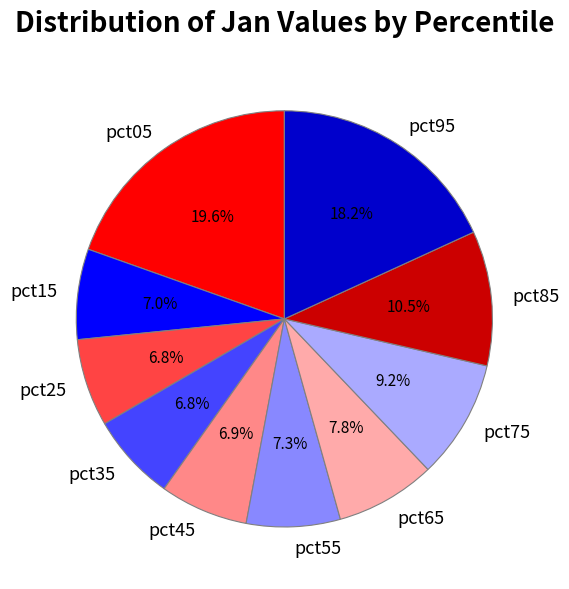

The pct05 slice represents 28% of the pie. True or false?

False